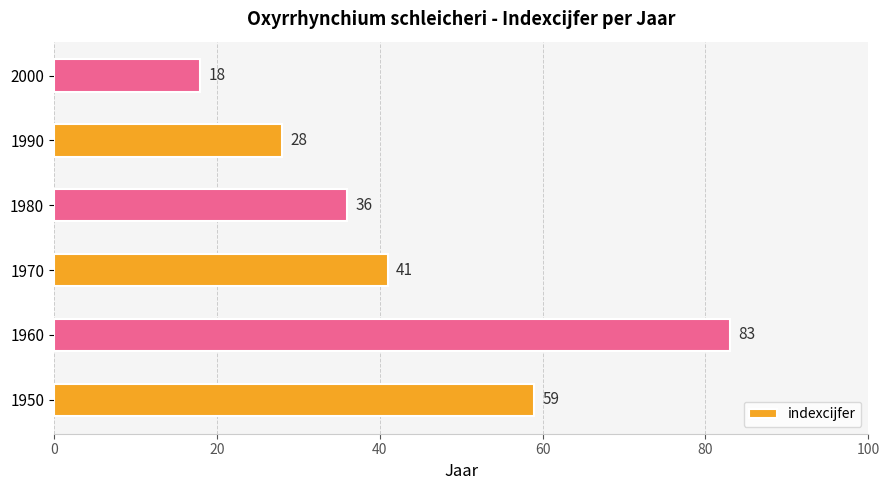

Which category has the lowest value across all series?

2000